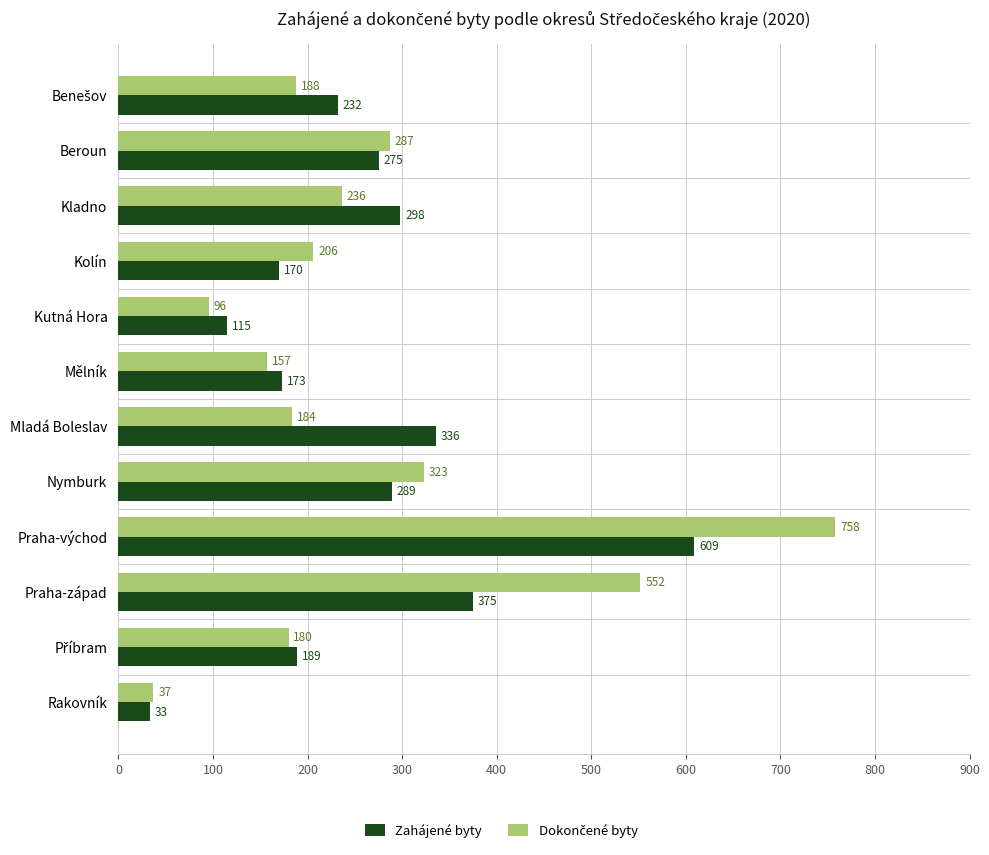

True or false: Zahájené byty has a value of 514 at Nymburk.

False